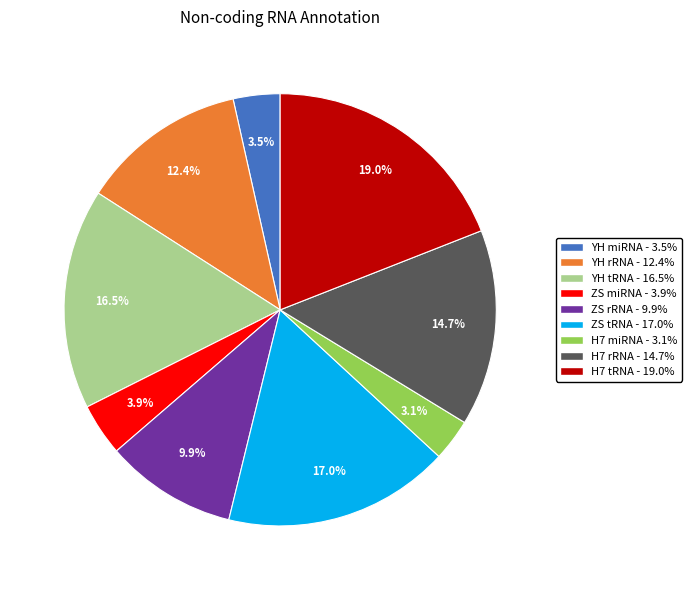

To the nearest percent, what is the difference between the largest and smallest slice percentages?

16%